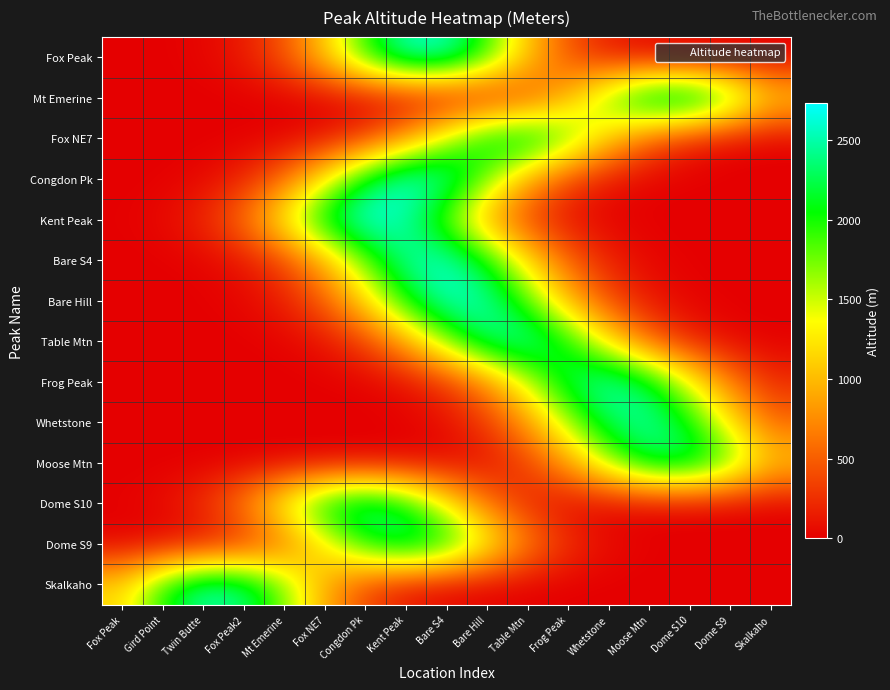

Reading right to left, transcribe all the data shown in this chart.

Fox Peak: Skalkaho=0.1	Dome S9=0.8	Dome S10=5.9	Moose Mtn=33.3	Whetstone=141.7	Frog Peak=451.5	Table Mtn=1077.8	Bare Hill=1927.3	Bare S4=2581.5	Kent Peak=2590.2	Congdon Pk=1946.8	Fox NE7=1096.1	Mt Emerine=462.3	Fox Peak2=146.0	Twin Butte=34.6	Gird Point=6.1	Fox Peak=0.8
Mt Emerine: Skalkaho=1168.0	Dome S9=2006.1	Dome S10=2580.9	Moose Mtn=2487.2	Whetstone=1795.5	Frog Peak=971.0	Table Mtn=393.3	Bare Hill=119.3	Bare S4=27.1	Kent Peak=4.6	Congdon Pk=0.6	Fox NE7=0.1	Mt Emerine=0.0	Fox Peak2=0.0	Twin Butte=0.0	Gird Point=0.0	Fox Peak=0.0
Fox NE7: Skalkaho=7.9	Dome S9=42.0	Dome S10=167.2	Moose Mtn=498.2	Whetstone=1112.1	Frog Peak=1859.3	Table Mtn=2328.7	Bare Hill=2184.7	Bare S4=1535.3	Kent Peak=808.2	Congdon Pk=318.7	Fox NE7=94.1	Mt Emerine=20.8	Fox Peak2=3.5	Twin Butte=0.4	Gird Point=0.0	Fox Peak=0.0
Congdon Pk: Skalkaho=0.0	Dome S9=0.5	Dome S10=3.8	Moose Mtn=23.0	Whetstone=104.9	Frog Peak=357.4	Table Mtn=912.5	Bare Hill=1745.0	Bare S4=2499.8	Kent Peak=2682.5	Congdon Pk=2156.3	Fox NE7=1298.4	Mt Emerine=585.6	Fox Peak2=197.9	Twin Butte=50.1	Gird Point=9.5	Fox Peak=1.3
Kent Peak: Skalkaho=0.0	Dome S9=0.0	Dome S10=0.4	Moose Mtn=3.4	Whetstone=20.8	Frog Peak=96.5	Table Mtn=335.5	Bare Hill=873.9	Bare S4=1705.3	Kent Peak=2492.7	Congdon Pk=2729.3	Fox NE7=2238.6	Mt Emerine=1375.4	Fox Peak2=633.0	Twin Butte=218.2	Gird Point=56.4	Fox Peak=10.9
Bare S4: Skalkaho=0.1	Dome S9=1.1	Dome S10=8.2	Moose Mtn=43.9	Whetstone=177.1	Frog Peak=534.9	Table Mtn=1210.1	Bare Hill=2050.5	Bare S4=2602.8	Kent Peak=2474.9	Congdon Pk=1762.8	Fox NE7=940.6	Mt Emerine=375.9	Fox Peak2=112.5	Twin Butte=25.2	Gird Point=4.2	Fox Peak=0.5
Bare Hill: Skalkaho=0.6	Dome S9=4.7	Dome S10=27.5	Moose Mtn=120.9	Whetstone=398.4	Frog Peak=983.5	Table Mtn=1818.7	Bare Hill=2519.4	Bare S4=2614.2	Kent Peak=2032.0	Congdon Pk=1183.1	Fox NE7=516.0	Mt Emerine=168.6	Fox Peak2=41.3	Twin Butte=7.6	Gird Point=1.0	Fox Peak=0.1
Table Mtn: Skalkaho=8.7	Dome S9=46.1	Dome S10=183.2	Moose Mtn=545.8	Whetstone=1218.3	Frog Peak=2037.0	Table Mtn=2551.1	Bare Hill=2393.4	Bare S4=1682.0	Kent Peak=885.4	Congdon Pk=349.2	Fox NE7=103.1	Mt Emerine=22.8	Fox Peak2=3.8	Twin Butte=0.5	Gird Point=0.0	Fox Peak=0.0
Frog Peak: Skalkaho=242.4	Dome S9=675.3	Dome S10=1409.4	Moose Mtn=2203.3	Whetstone=2580.2	Frog Peak=2263.4	Table Mtn=1487.2	Bare Hill=732.1	Bare S4=269.9	Kent Peak=74.6	Congdon Pk=15.4	Fox NE7=2.4	Mt Emerine=0.3	Fox Peak2=0.0	Twin Butte=0.0	Gird Point=0.0	Fox Peak=0.0
Whetstone: Skalkaho=570.3	Dome S9=1247.5	Dome S10=2044.2	Moose Mtn=2509.1	Whetstone=2307.0	Frog Peak=1588.9	Table Mtn=819.7	Bare Hill=316.8	Bare S4=91.7	Kent Peak=19.9	Congdon Pk=3.2	Fox NE7=0.4	Mt Emerine=0.0	Fox Peak2=0.0	Twin Butte=0.0	Gird Point=0.0	Fox Peak=0.0
Moose Mtn: Skalkaho=1102.0	Dome S9=1867.4	Dome S10=2370.4	Moose Mtn=2253.9	Whetstone=1605.4	Frog Peak=856.6	Table Mtn=342.3	Bare Hill=102.5	Bare S4=23.0	Kent Peak=3.9	Congdon Pk=0.5	Fox NE7=0.0	Mt Emerine=0.0	Fox Peak2=0.0	Twin Butte=0.0	Gird Point=0.0	Fox Peak=0.0
Dome S10: Skalkaho=0.0	Dome S9=0.0	Dome S10=0.2	Moose Mtn=1.7	Whetstone=11.7	Frog Peak=58.7	Table Mtn=221.4	Bare Hill=625.2	Bare S4=1322.4	Kent Peak=2095.3	Congdon Pk=2486.9	Fox NE7=2211.0	Mt Emerine=1472.5	Fox Peak2=734.6	Twin Butte=274.5	Gird Point=76.8	Fox Peak=16.1
Dome S9: Skalkaho=0.0	Dome S9=0.3	Dome S10=2.6	Moose Mtn=16.2	Whetstone=76.5	Frog Peak=271.5	Table Mtn=721.7	Bare Hill=1436.9	Bare S4=2143.1	Kent Peak=2394.3	Congdon Pk=2003.8	Fox NE7=1256.2	Mt Emerine=589.9	Fox Peak2=207.5	Twin Butte=54.7	Gird Point=10.8	Fox Peak=1.6
Skalkaho: Skalkaho=0.0	Dome S9=0.0	Dome S10=0.0	Moose Mtn=0.0	Whetstone=0.0	Frog Peak=0.0	Table Mtn=0.5	Bare Hill=4.1	Bare S4=24.6	Kent Peak=109.8	Congdon Pk=366.8	Fox NE7=917.8	Mt Emerine=1720.1	Fox Peak2=2415.0	Twin Butte=2539.8	Gird Point=2000.9	Fox Peak=1180.8